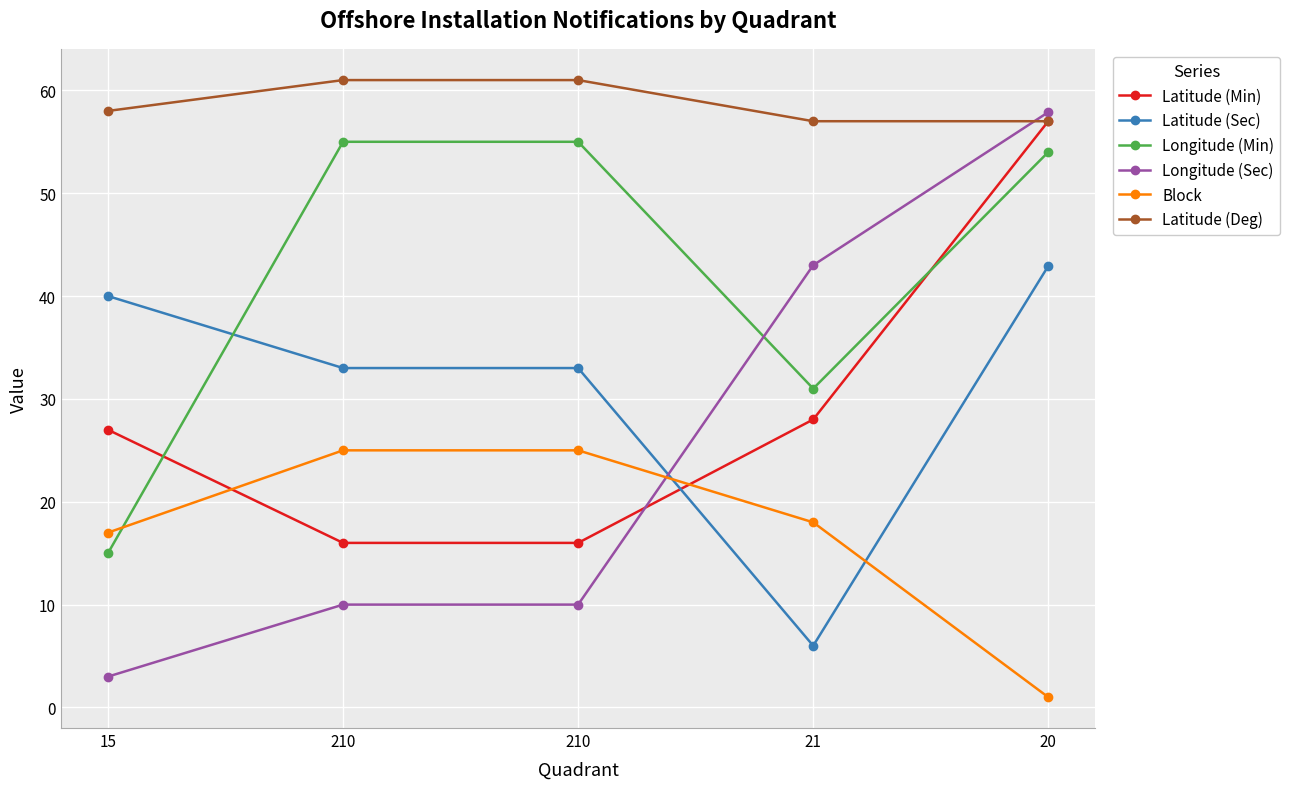

Between 210 and 20, which is larger?

20